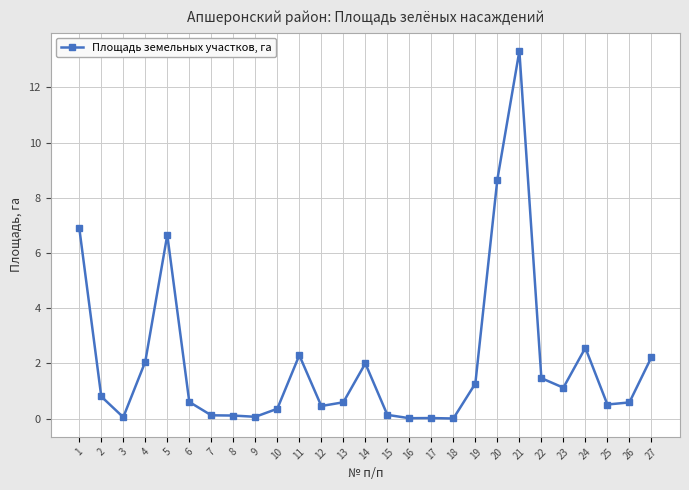

Read the value at 14.

2.0